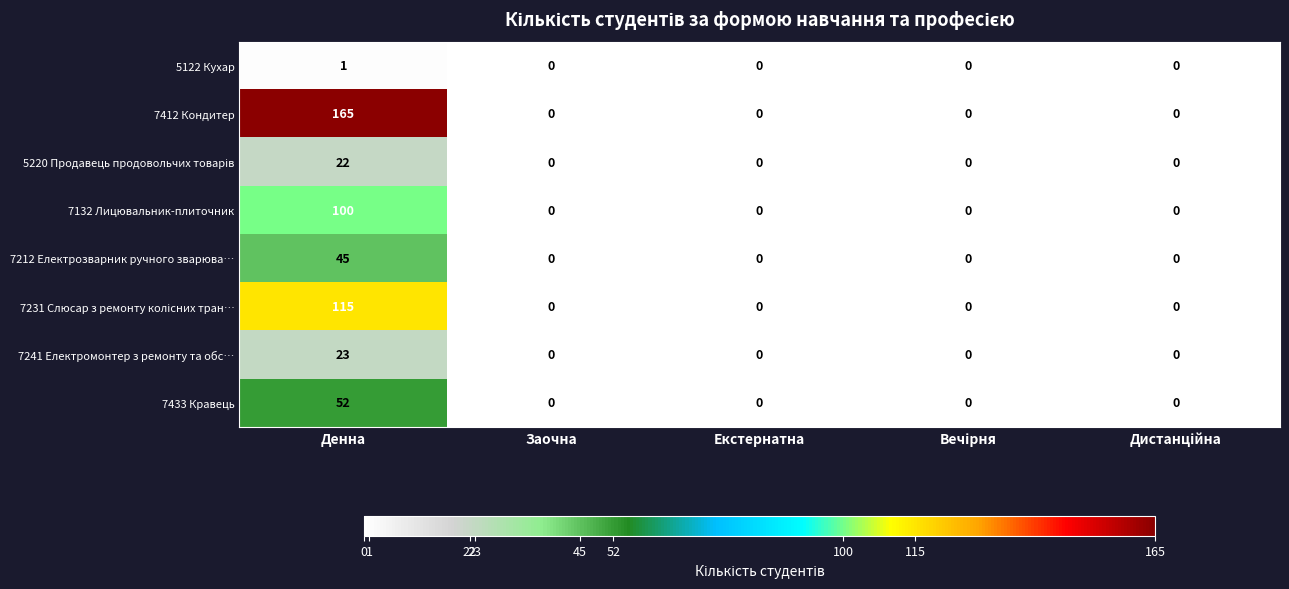

Which category has the highest value across all series?

Денна